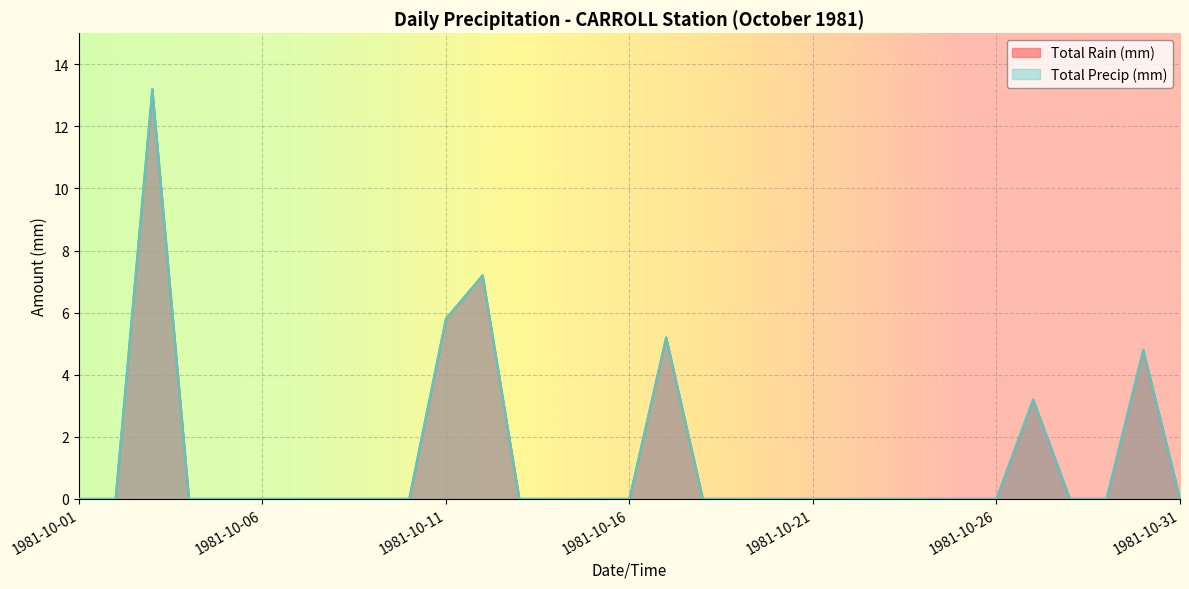

At which label is Total Rain (mm) closest to 6?

1981-10-11